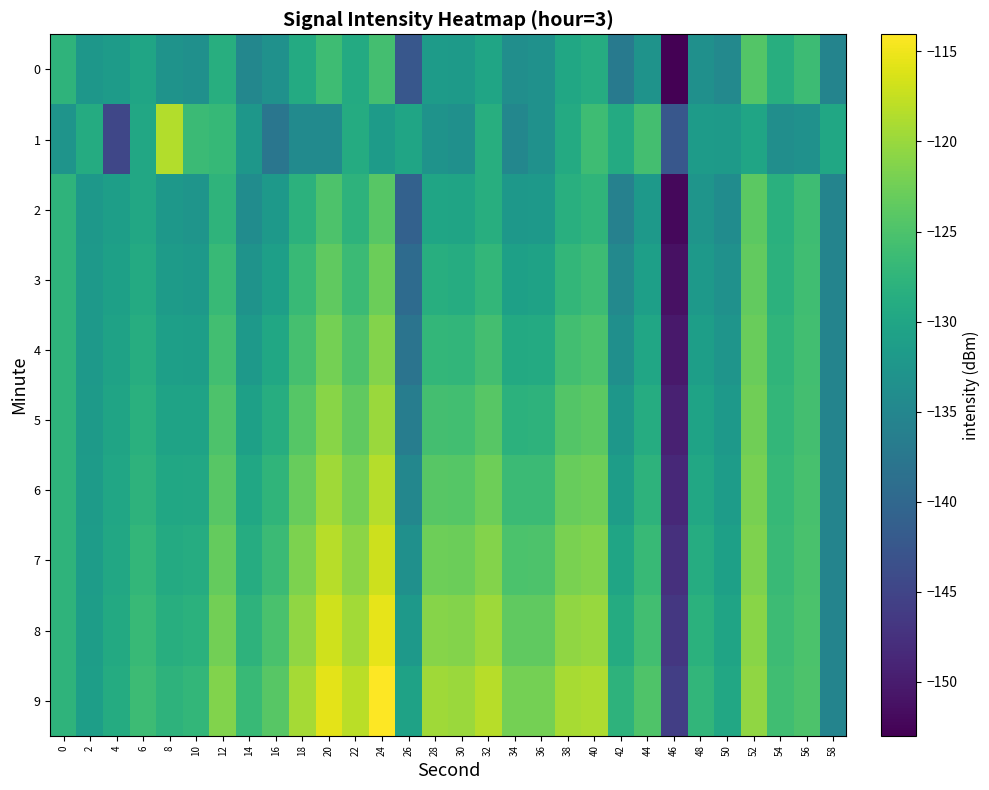

Reading left to right, transcribe all the data shown in this chart.

0: 0=-127.7	2=-132.4	4=-131.6	6=-130.1	8=-132.9	10=-133.5	12=-128.6	14=-135.0	16=-133.3	18=-129.2	20=-126.2	22=-129.2	24=-125.6	26=-142.4	28=-131.6	30=-131.8	32=-130.1	34=-133.7	36=-133.3	38=-129.8	40=-128.8	42=-137.0	44=-133.0	46=-153.0	48=-133.5	50=-134.6	52=-124.4	54=-128.5	56=-126.3	58=-135.4
1: 0=-132.9	2=-129.1	4=-144.8	6=-129.6	8=-118.6	10=-126.4	12=-126.9	14=-132.4	16=-137.7	18=-134.4	20=-134.4	22=-129.1	24=-131.6	26=-130.1	28=-132.9	30=-133.5	32=-128.6	34=-135.0	36=-133.3	38=-129.2	40=-126.2	42=-129.2	44=-125.6	46=-142.4	48=-131.6	50=-131.8	52=-130.1	54=-133.7	56=-133.3	58=-129.8
2: 0=-127.7	2=-132.3	4=-131.2	6=-129.7	8=-132.3	10=-132.7	12=-127.7	14=-134.0	16=-132.1	18=-128.0	20=-124.9	22=-127.8	24=-124.2	26=-140.9	28=-130.1	30=-130.3	32=-128.6	34=-132.3	36=-132.0	38=-128.5	40=-127.6	42=-135.8	44=-132.0	46=-152.1	48=-132.7	50=-134.0	52=-123.9	54=-128.2	56=-126.1	58=-135.4
3: 0=-127.7	2=-132.1	4=-130.9	6=-129.2	8=-131.7	10=-131.9	12=-126.8	14=-132.9	16=-131.0	18=-126.8	20=-123.6	22=-126.4	24=-122.7	26=-139.4	28=-128.6	30=-128.8	32=-127.2	34=-130.8	36=-130.6	38=-127.1	40=-126.3	42=-134.7	44=-130.9	46=-151.2	48=-132.0	50=-133.4	52=-123.4	54=-127.9	56=-125.9	58=-135.4
4: 0=-127.7	2=-131.9	4=-130.6	6=-128.7	8=-131.0	10=-131.1	12=-125.9	14=-131.9	16=-129.8	18=-125.5	20=-122.2	22=-125.0	24=-121.3	26=-137.9	28=-127.1	30=-127.3	32=-125.7	34=-129.4	36=-129.2	38=-125.8	40=-125.1	42=-133.5	44=-129.9	46=-150.3	48=-131.2	50=-132.7	52=-123.0	54=-127.6	56=-125.8	58=-135.4
5: 0=-127.7	2=-131.8	4=-130.3	6=-128.2	8=-130.4	10=-130.4	12=-125.0	14=-130.9	16=-128.7	18=-124.3	20=-120.9	22=-123.6	24=-119.8	26=-136.5	28=-125.6	30=-125.8	32=-124.2	34=-128.0	36=-127.8	38=-124.5	40=-123.9	42=-132.4	44=-128.9	46=-149.4	48=-130.4	50=-132.1	52=-122.5	54=-127.3	56=-125.6	58=-135.4
6: 0=-127.7	2=-131.6	4=-129.9	6=-127.7	8=-129.8	10=-129.6	12=-124.1	14=-129.9	16=-127.5	18=-123.0	20=-119.6	22=-122.2	24=-118.4	26=-135.0	28=-124.1	30=-124.3	32=-122.7	34=-126.5	36=-126.4	38=-123.2	40=-122.6	42=-131.3	44=-127.8	46=-148.5	48=-129.7	50=-131.5	52=-122.0	54=-126.9	56=-125.5	58=-135.4
7: 0=-127.7	2=-131.5	4=-129.6	6=-127.3	8=-129.1	10=-128.8	12=-123.2	14=-128.8	16=-126.4	18=-121.8	20=-118.3	22=-120.8	24=-116.9	26=-133.5	28=-122.7	30=-122.8	32=-121.2	34=-125.1	36=-125.0	38=-121.8	40=-121.4	42=-130.1	44=-126.8	46=-147.5	48=-128.9	50=-130.8	52=-121.5	54=-126.6	56=-125.3	58=-135.4
8: 0=-127.7	2=-131.3	4=-129.3	6=-126.8	8=-128.5	10=-128.1	12=-122.3	14=-127.8	16=-125.3	18=-120.6	20=-116.9	22=-119.4	24=-115.5	26=-132.0	28=-121.2	30=-121.3	32=-119.7	34=-123.6	36=-123.6	38=-120.5	40=-120.1	42=-129.0	44=-125.8	46=-146.6	48=-128.1	50=-130.2	52=-121.0	54=-126.3	56=-125.1	58=-135.4
9: 0=-127.7	2=-131.1	4=-129.0	6=-126.3	8=-127.9	10=-127.3	12=-121.4	14=-126.8	16=-124.1	18=-119.3	20=-115.6	22=-118.0	24=-114.0	26=-130.5	28=-119.7	30=-119.8	32=-118.3	34=-122.2	36=-122.2	38=-119.2	40=-118.9	42=-127.8	44=-124.8	46=-145.7	48=-127.3	50=-129.6	52=-120.6	54=-126.0	56=-125.0	58=-135.4